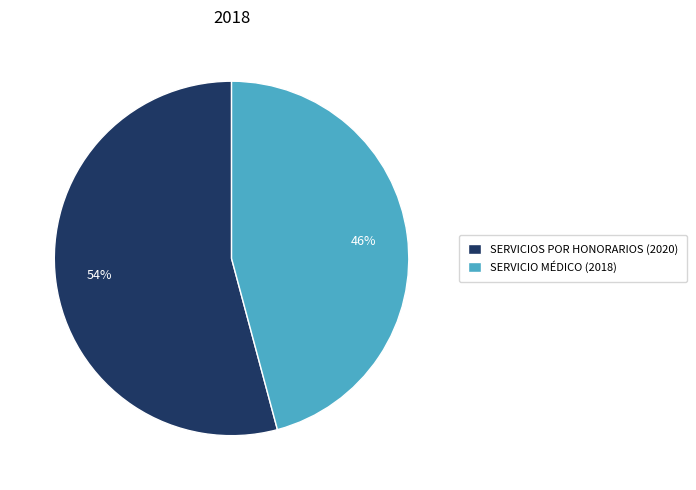

What is the ratio of the value at SERVICIOS POR HONORARIOS (2020) to the value at SERVICIO MÉDICO (2018)?

1.2